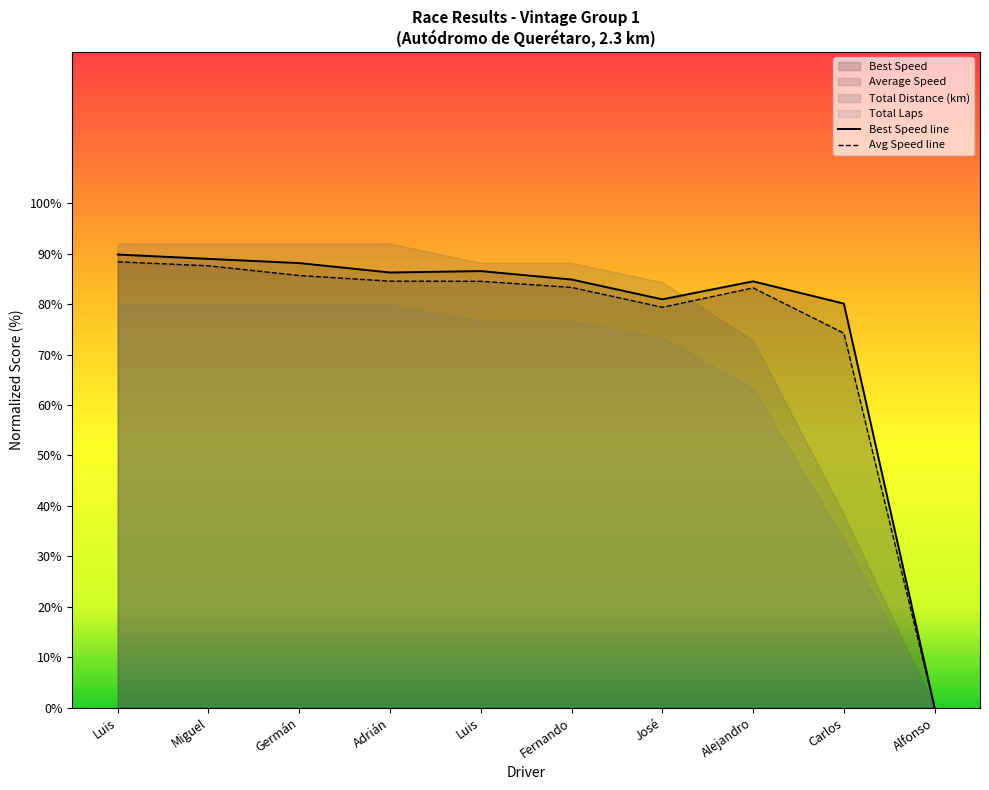

Between Luis and Alfonso, which series saw the biggest shift?

Best Speed line